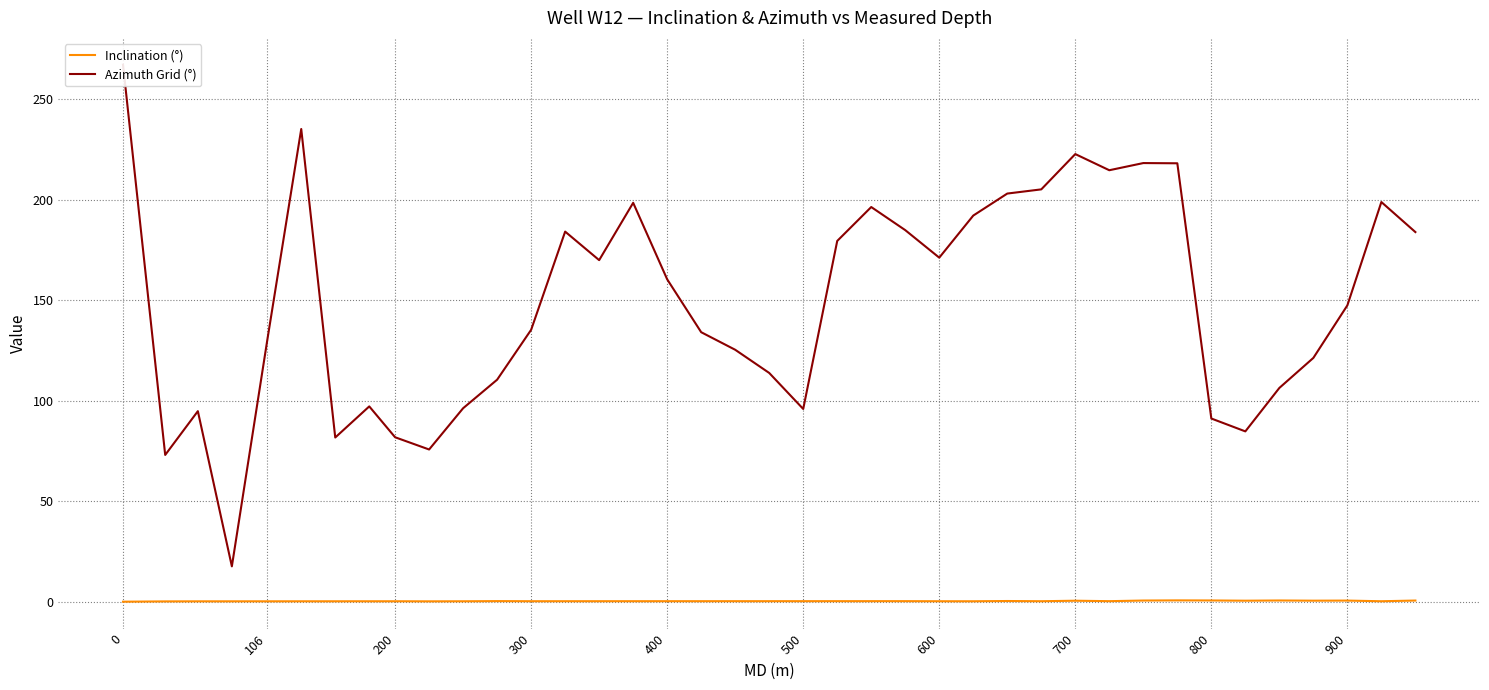

True or false: Inclination (°) has a value of 0.2 at 200.

True